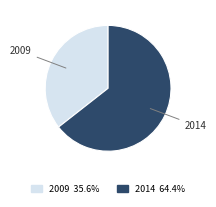

Is there any slice that represents more than half of the pie?

Yes